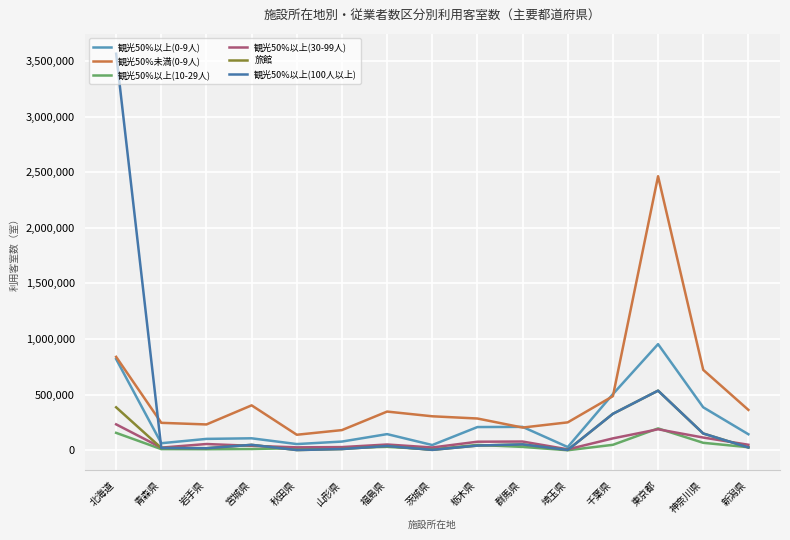

What is the difference between the maximum and minimum values in the 観光50%以上(100人以上) series?

3561480